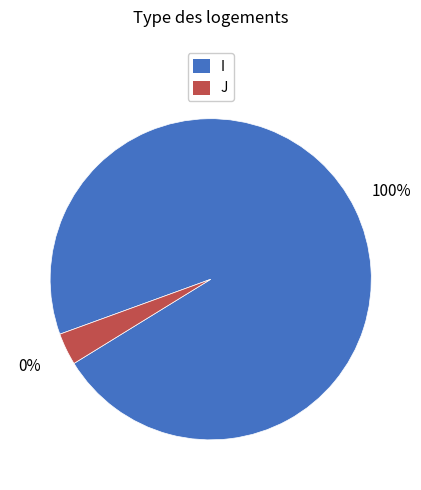

Is there any slice that represents more than half of the pie?

Yes